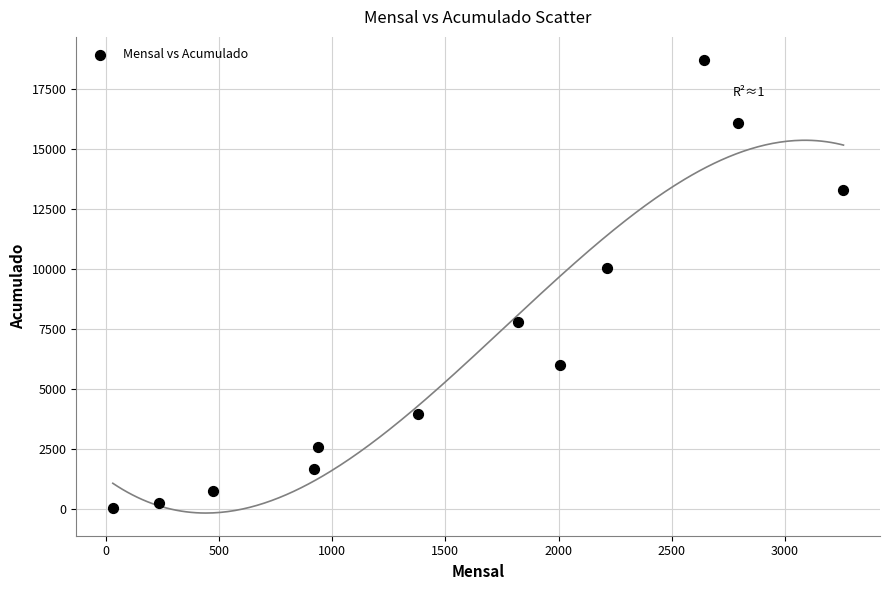

What Y value in the scatter plot is closest to 9370?

10015.7